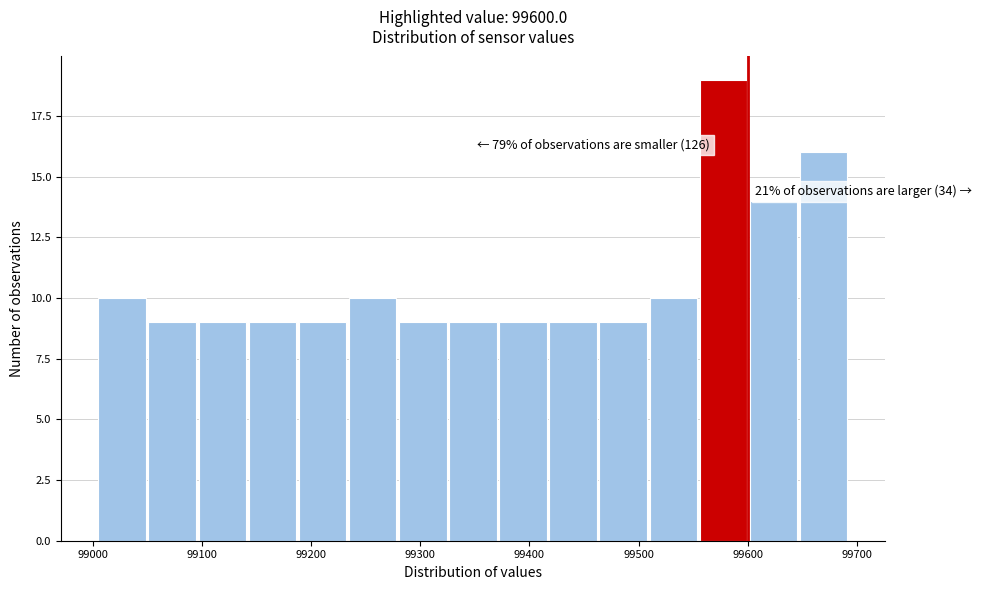

Over which range of the x-axis is the bar tallest?

99560 to 99600